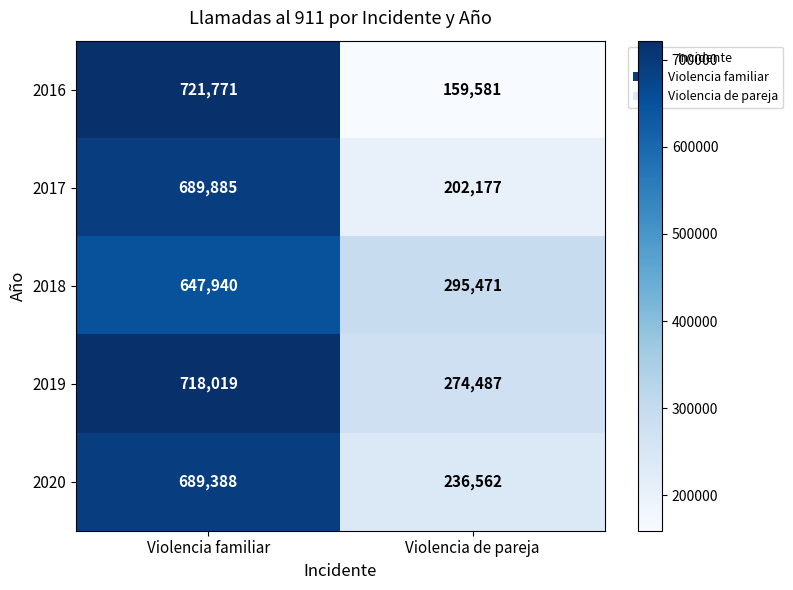

What is the difference between the 2016 values at Violencia familiar and Violencia de pareja?

562190